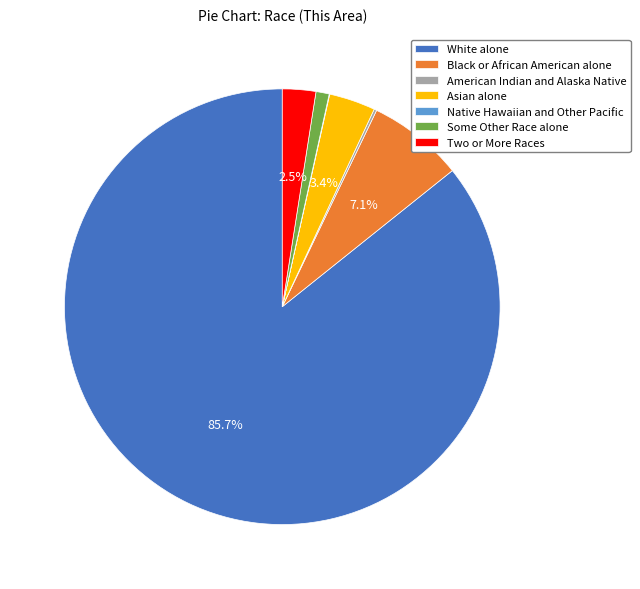

Does Black or African American alone account for over 50% of the chart?

No